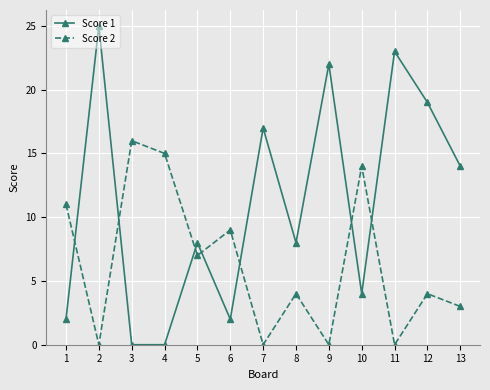

Reading left to right, what are all the values shown in this chart?

Score 1: 2	25	0	0	8	2	17	8	22	4	23	19	14
Score 2: 11	0	16	15	7	9	0	4	0	14	0	4	3